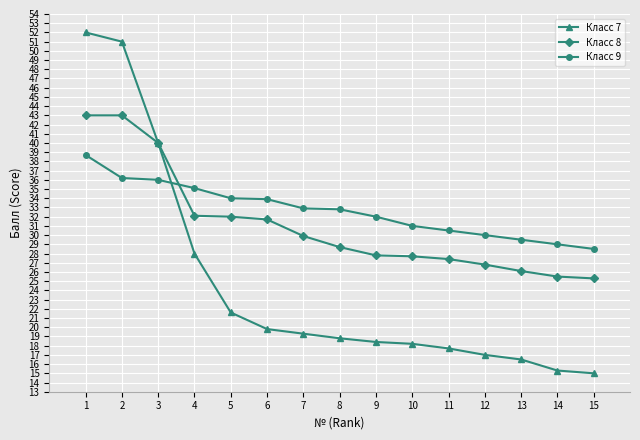

How many values in the Класс 7 series exceed 18?

10